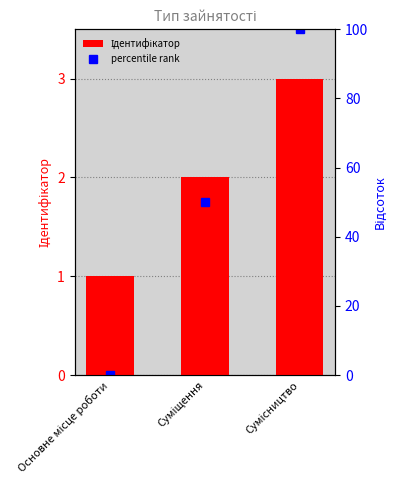

List the labels in order of value, smallest first.

Основне місце роботи, Суміщення, Сумісництво